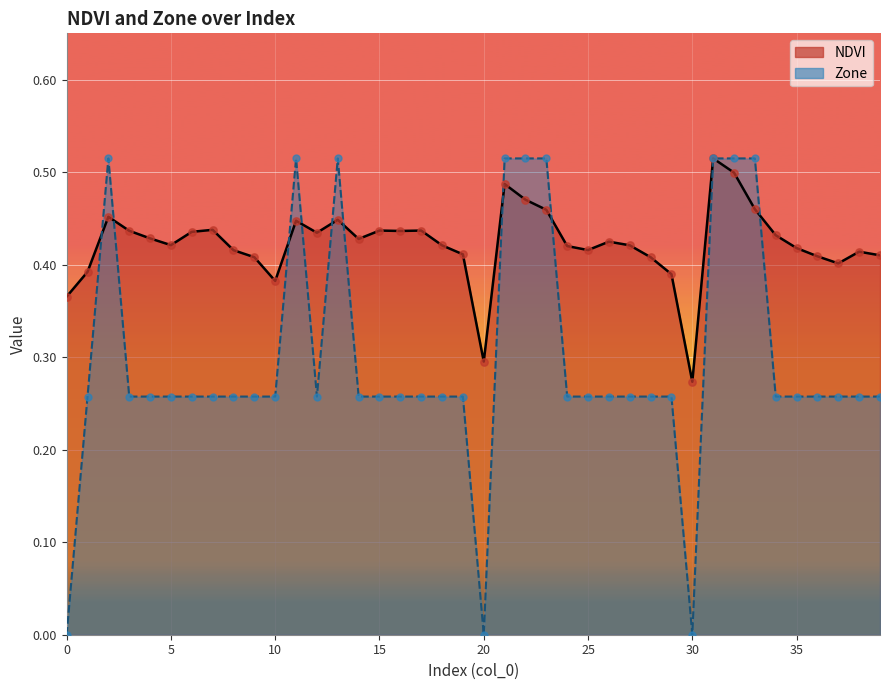

Is the value of NDVI at 39 greater than the value of Zone at 24?

Yes